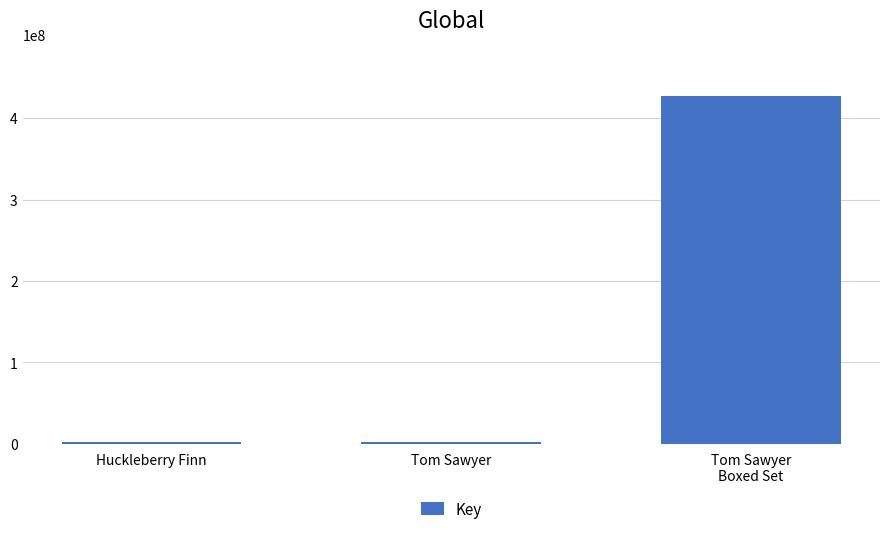

What is the average value?

143533874